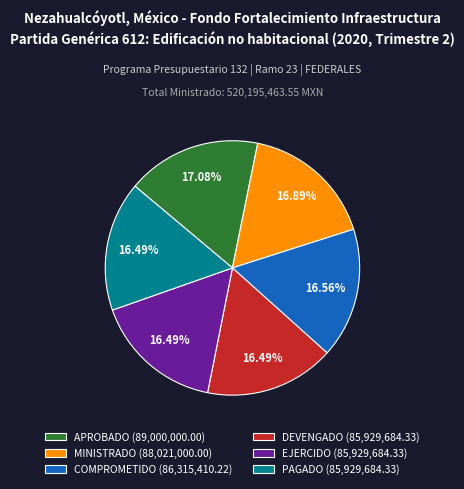

Approximately how many times larger is the value at MINISTRADO (88,021,000.00) compared to APROBADO (89,000,000.00)?

1.0